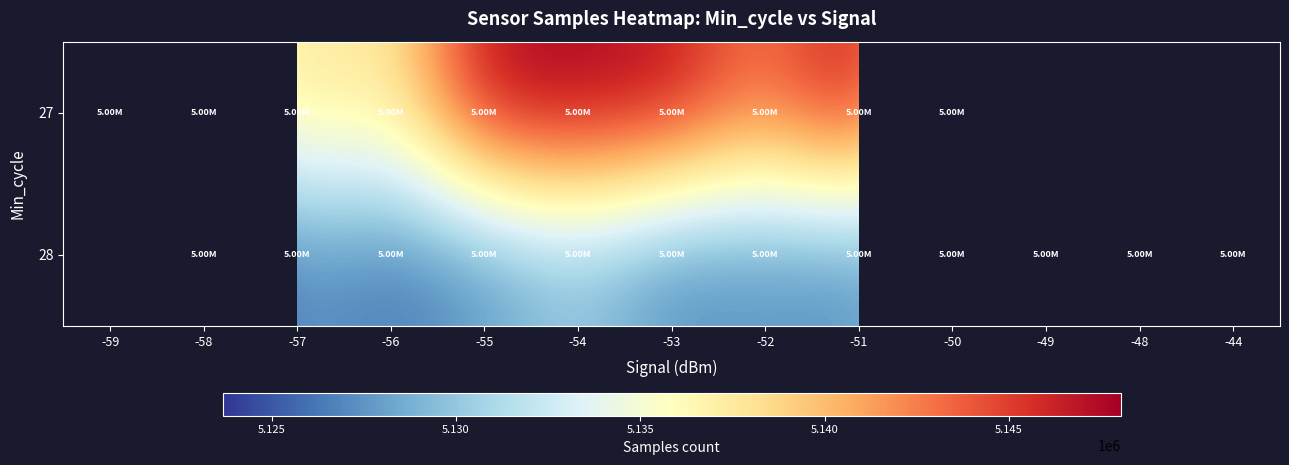

How many values in the 28 series exceed 5127498?

6